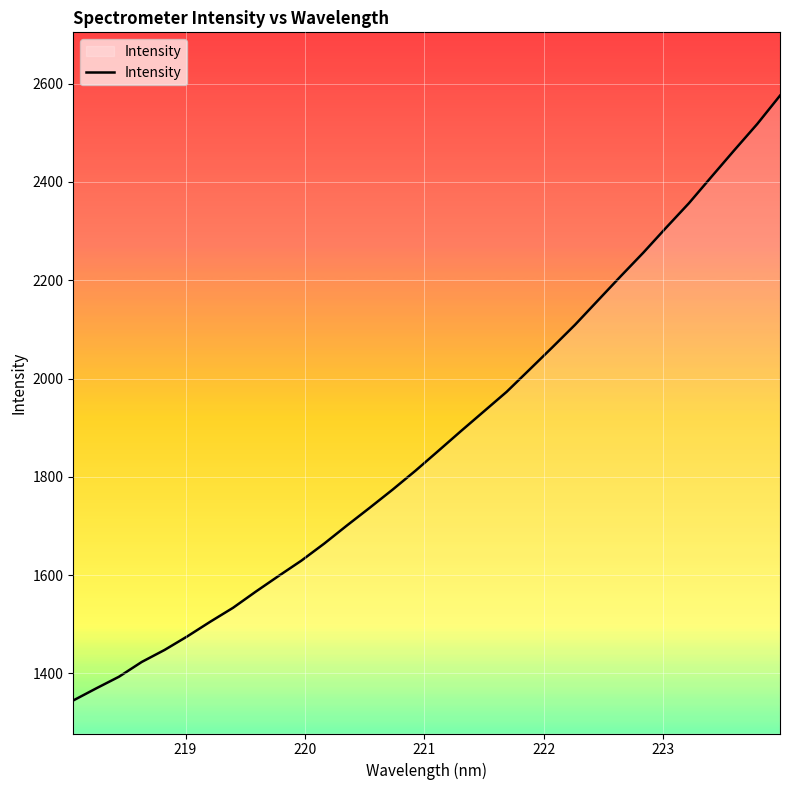

What is the difference between the maximum and minimum values?

1230.9